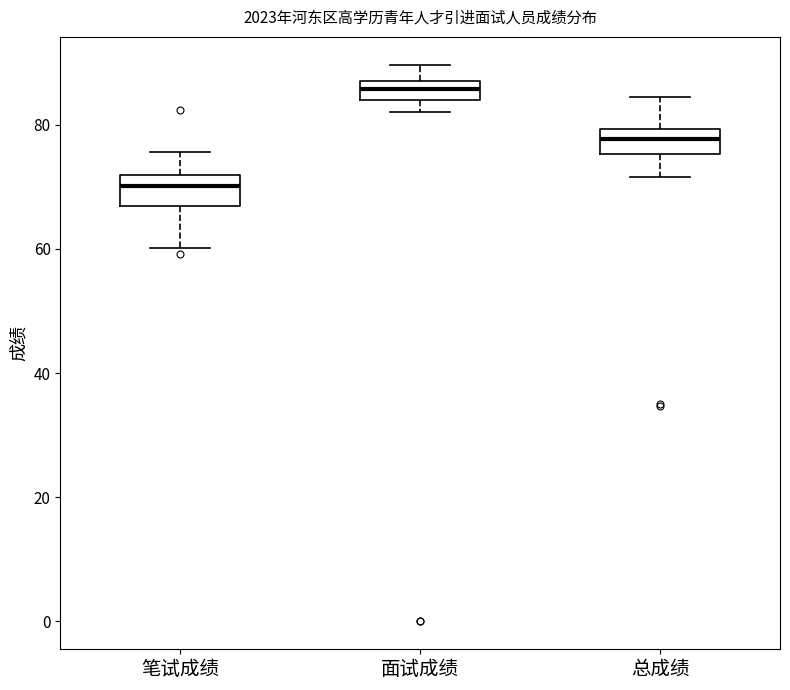

Which box's median line is the highest?

面试成绩